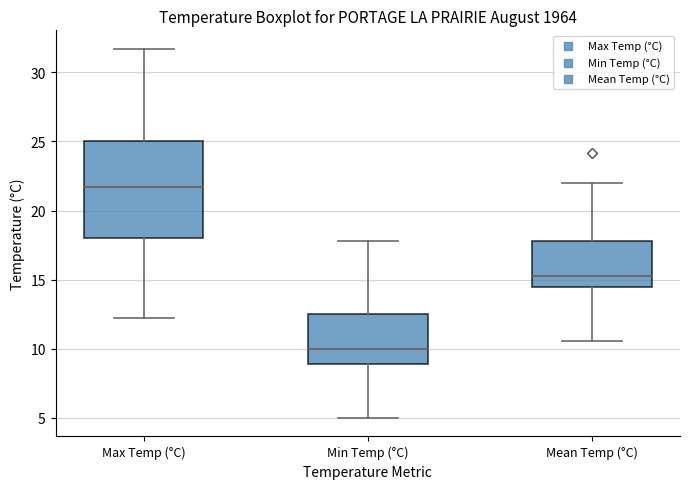

Reading left to right, read every box against the y-axis: the position of its median line, the range the box covers, and the ends of its whiskers. The values are not printed on the chart, so give them approximately, as read against the axis.

Max Temp (°C): median 21.5, box 18.0 to 25.0, whiskers 12.0 to 31.5
Min Temp (°C): median 10.0, box 9.0 to 12.5, whiskers 5.0 to 18.0
Mean Temp (°C): median 15.5, box 14.5 to 18.0, whiskers 10.5 to 22.0